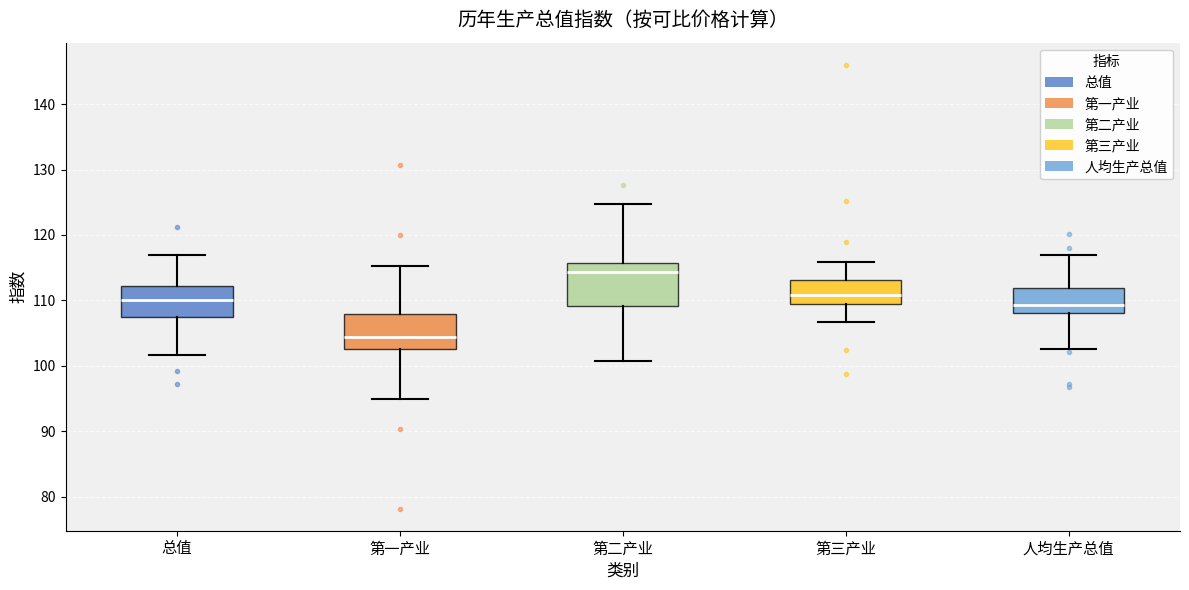

Where is the lower edge of the box for 第二产业 on the y-axis? The values are not printed on the chart, so give them approximately, as read against the axis.

109